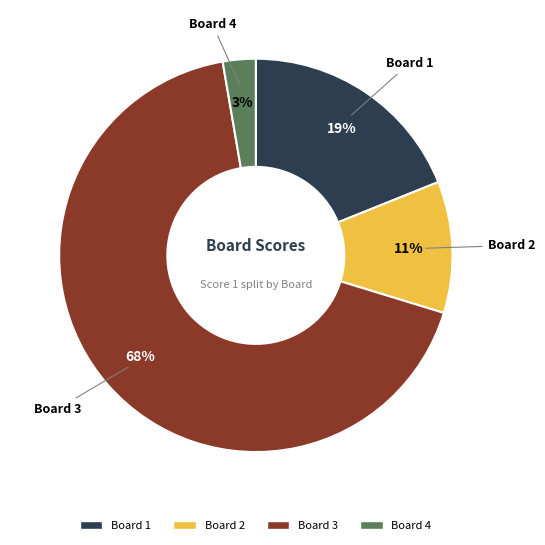

Combined, do Board 2 and Board 1 account for over 50%?

No